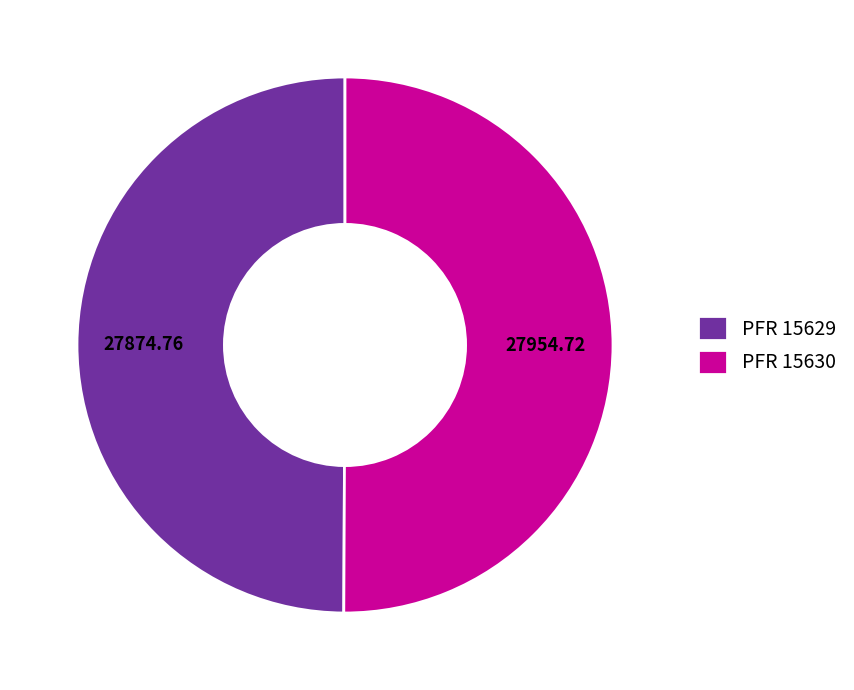

Count the number of slices in the pie.

2